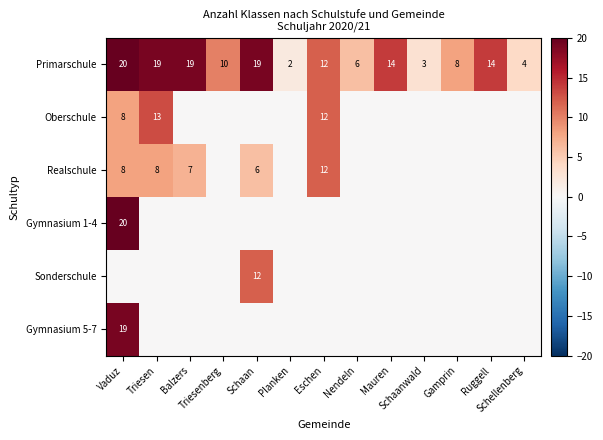

What is the sum of all Primarschule values?

150